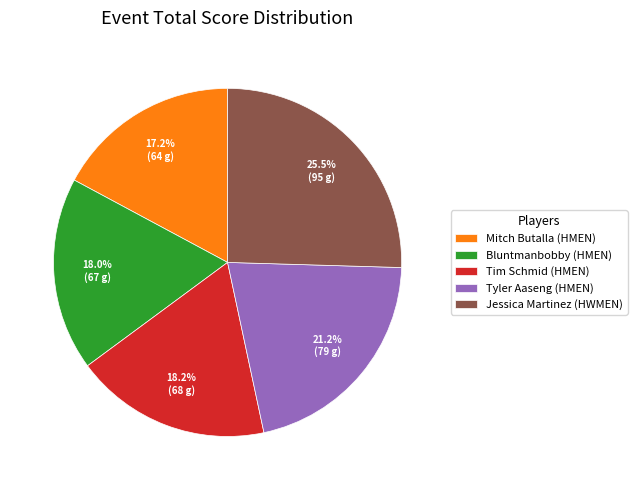

To the nearest percent, what is the difference between the Jessica Martinez (HWMEN) and Tyler Aaseng (HMEN) slice percentages?

4%